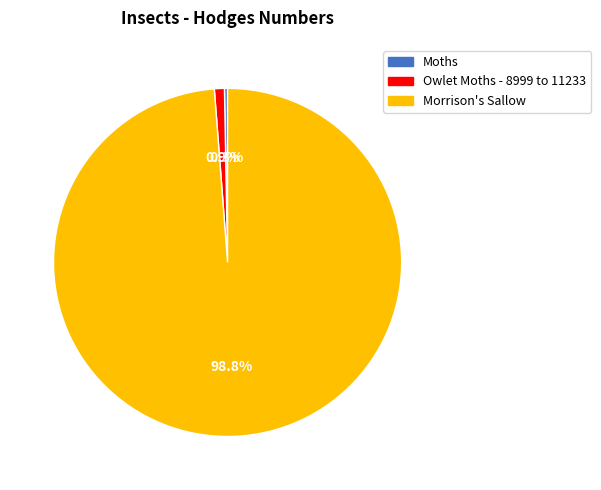

Is the sum of Moths and Morrison's Sallow greater than half?

Yes